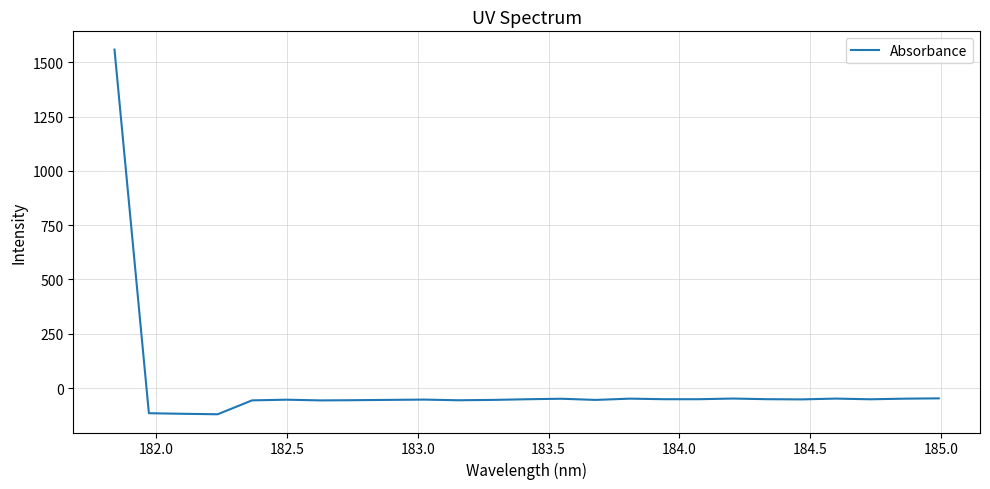

How many values are below -51?

18